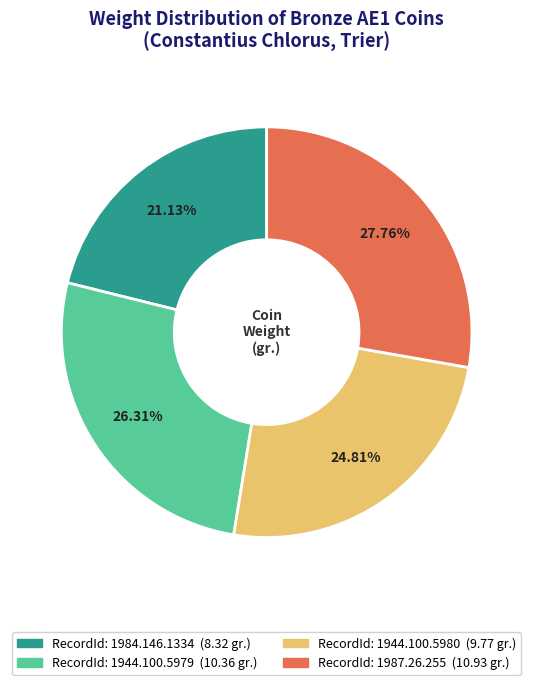

Is there a majority slice in this chart?

No